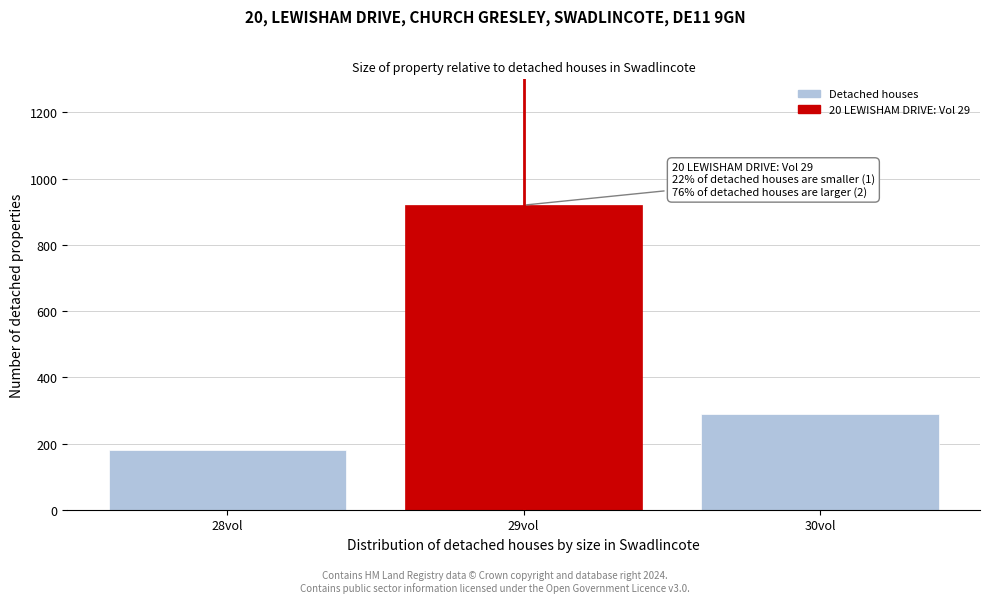

Reading right to left, transcribe all the data shown in this chart.

30vol=290	29vol=920	28vol=180